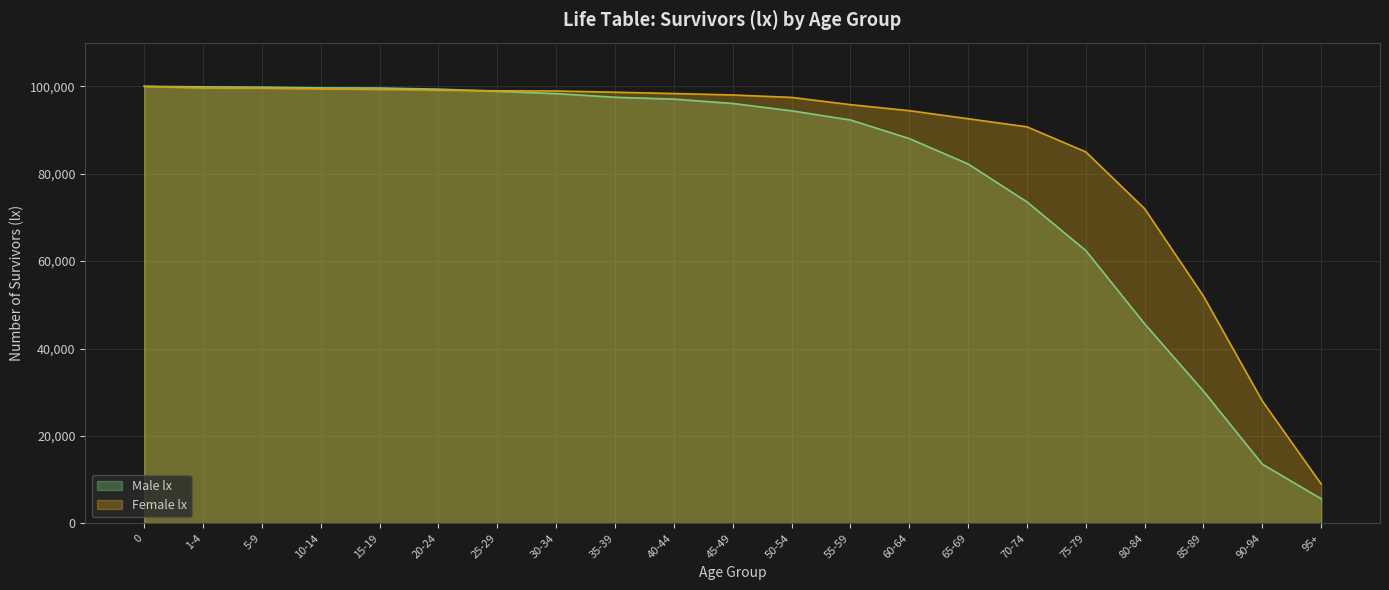

Does the chart display data point markers on the line(s)?

No